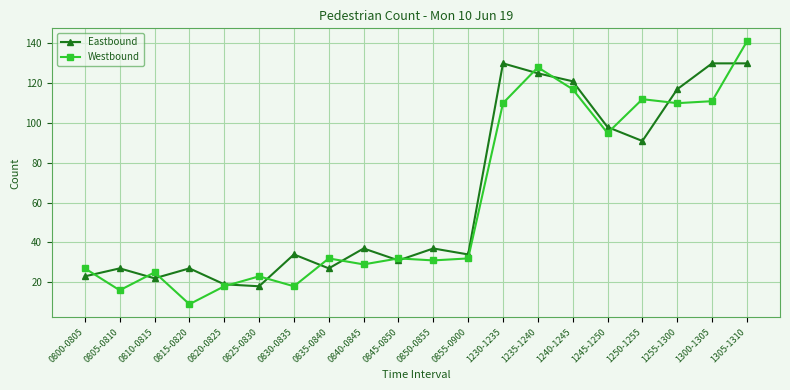

Where is the first local maximum for Eastbound?

0805-0810